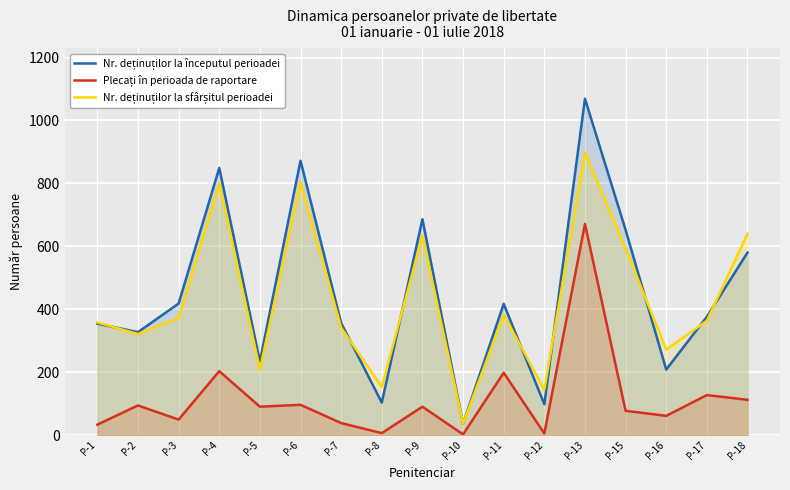

Which series has the largest range (max minus min)?

Nr. deținuților la începutul perioadei